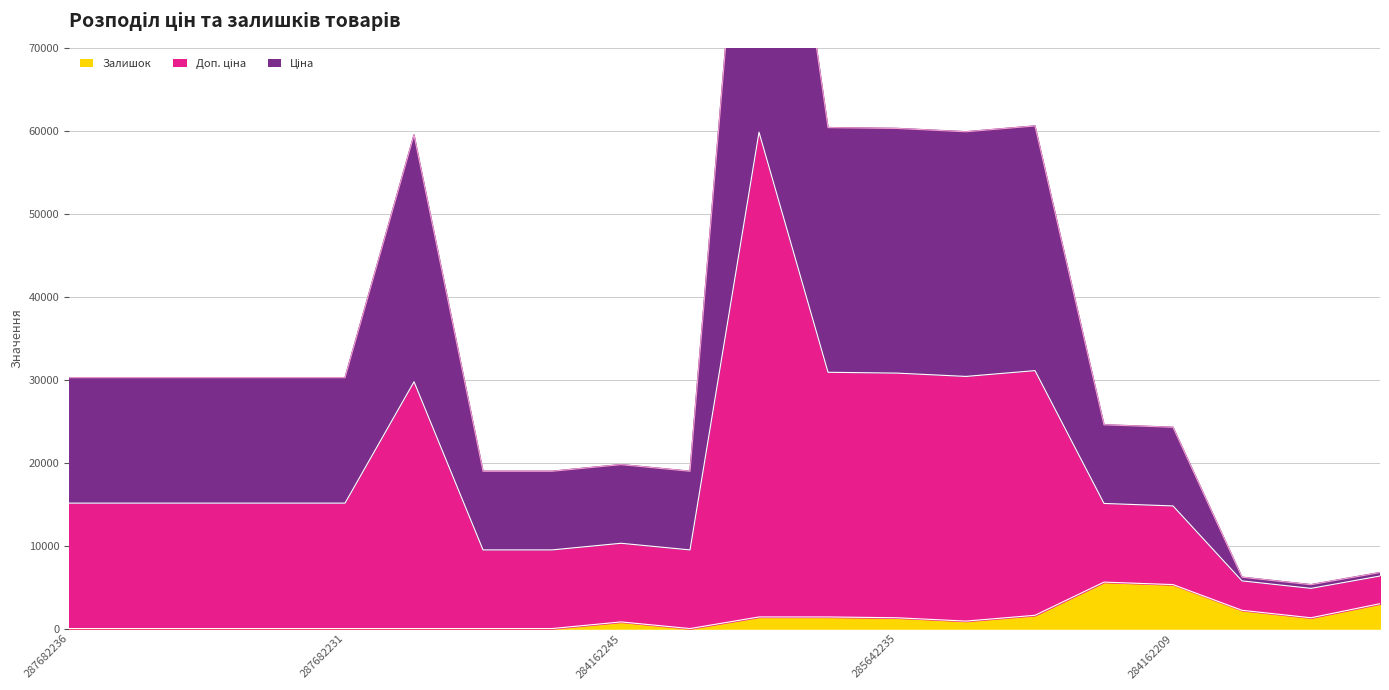

Which series has the widest spread of values?

Ціна